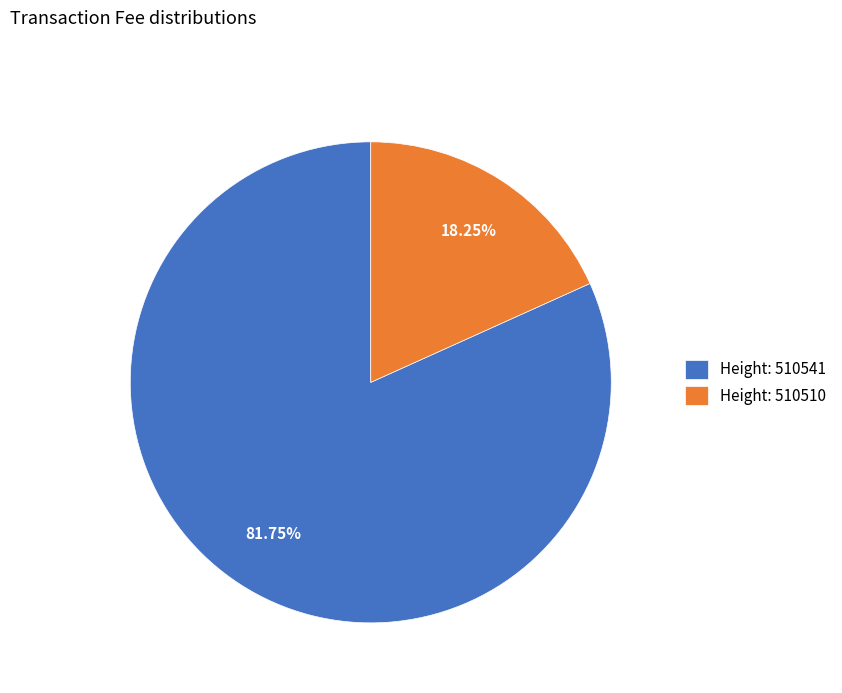

Count the number of slices in the pie.

2